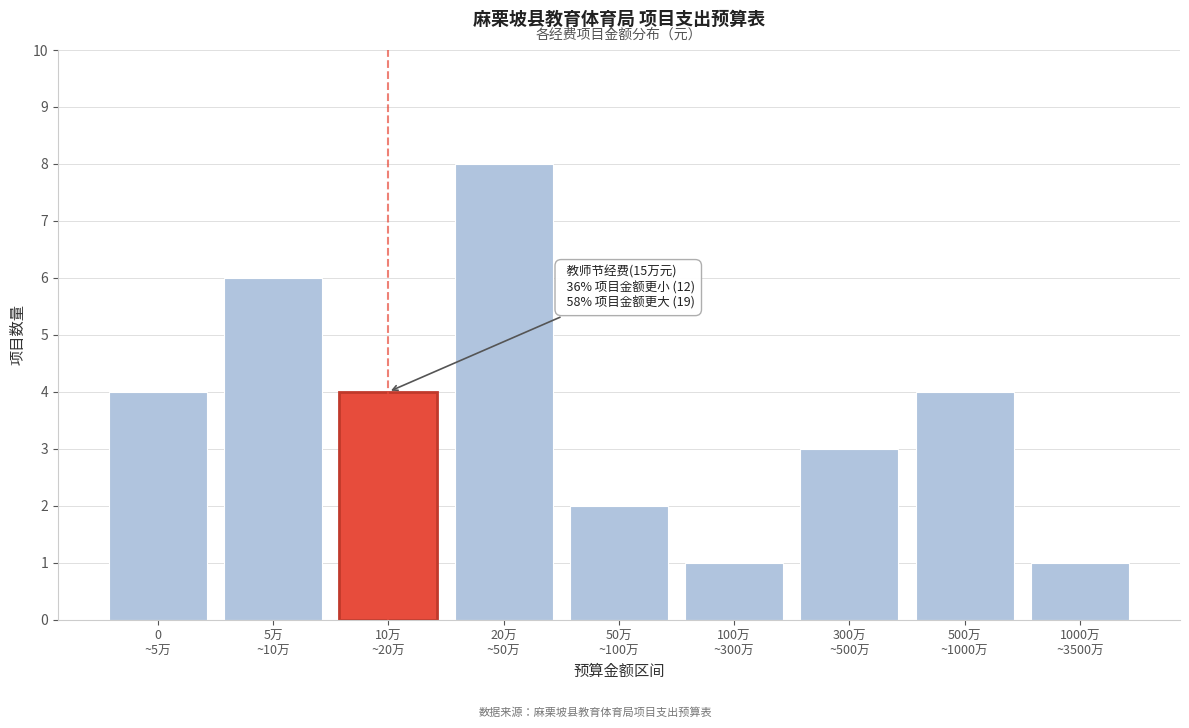

Reading left to right, list all the values displayed in this chart.

4	6	4	8	2	1	3	4	1